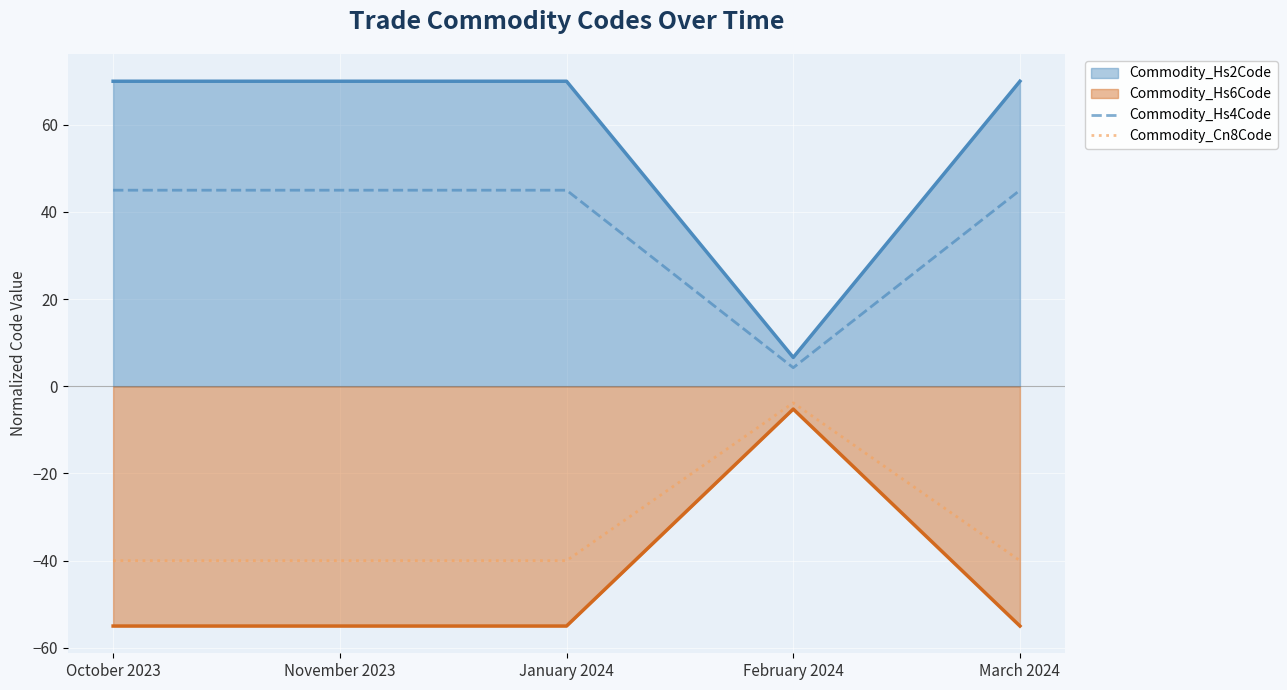

What is the label of the 5th point from the left?

March 2024